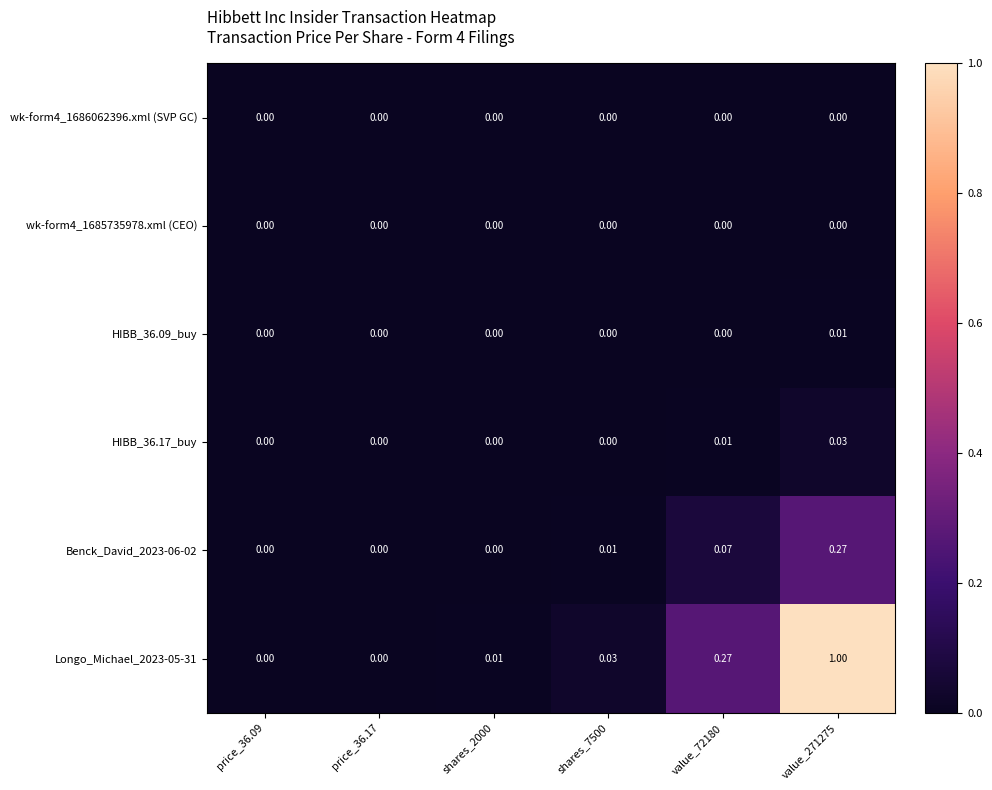

Count the number of categories in the chart.

6